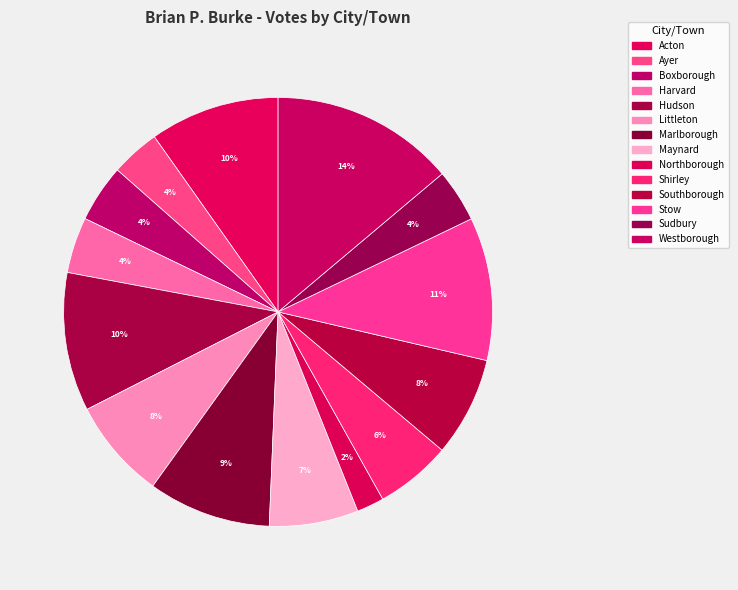

To the nearest percent, what is the difference between the Acton and Northborough slice percentages?

8%